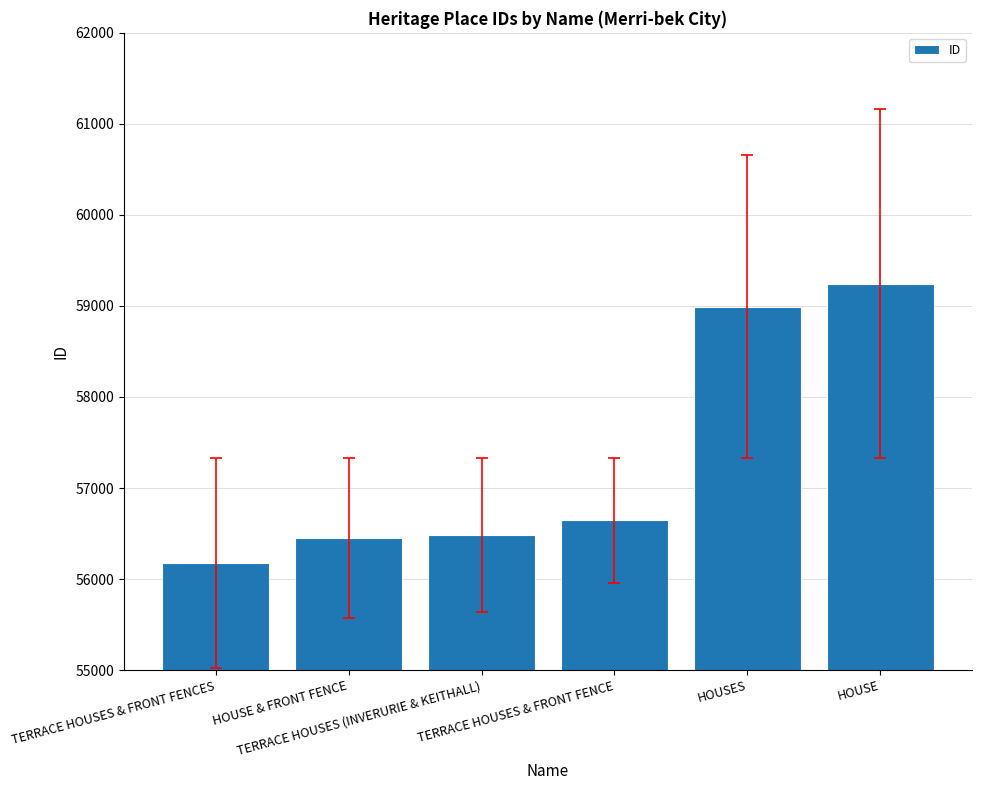

Which label corresponds to the smallest value in the chart?

TERRACE HOUSES & FRONT FENCES